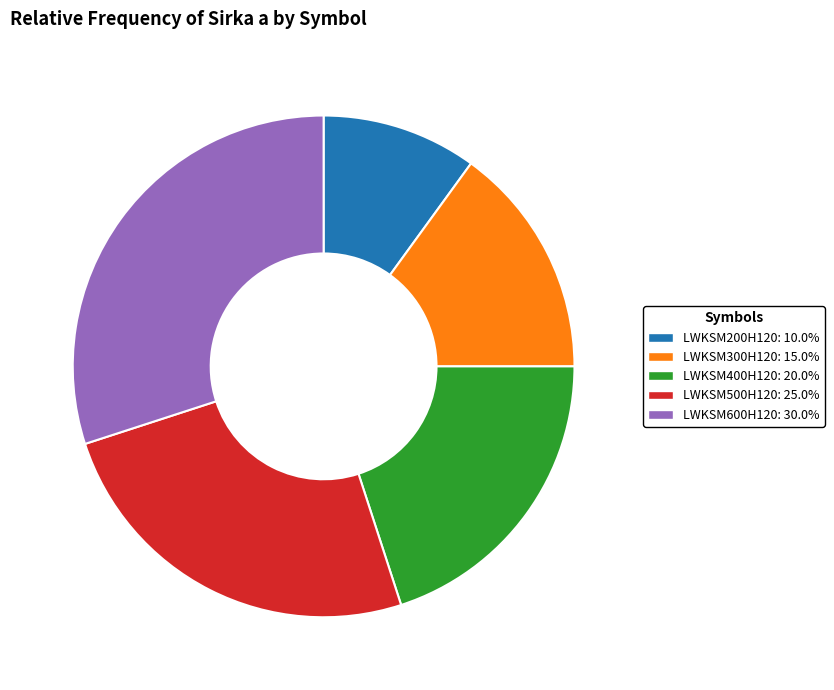

What is the largest slice in the pie chart?

LWKSM600H120